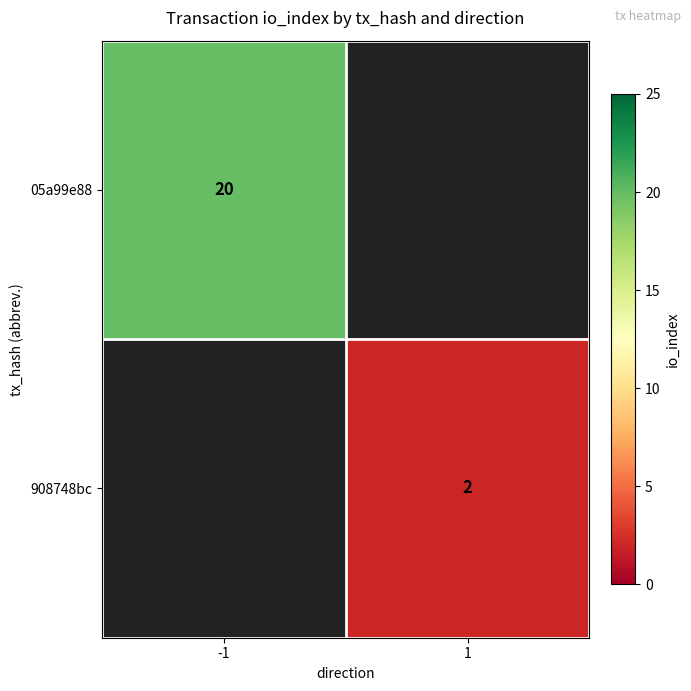

Is it true that 908748bc equals 3.4 at 1?

False